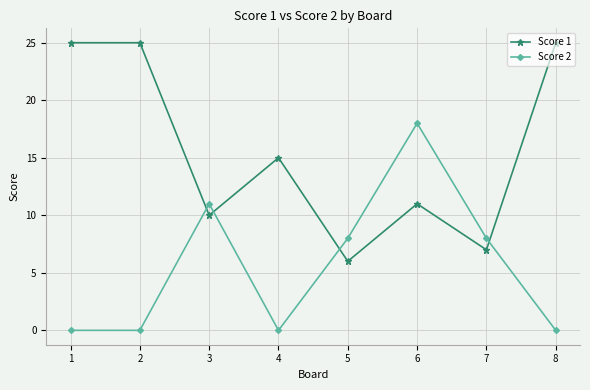

What is the value of the Score 1 point at the 5th from the left?

6